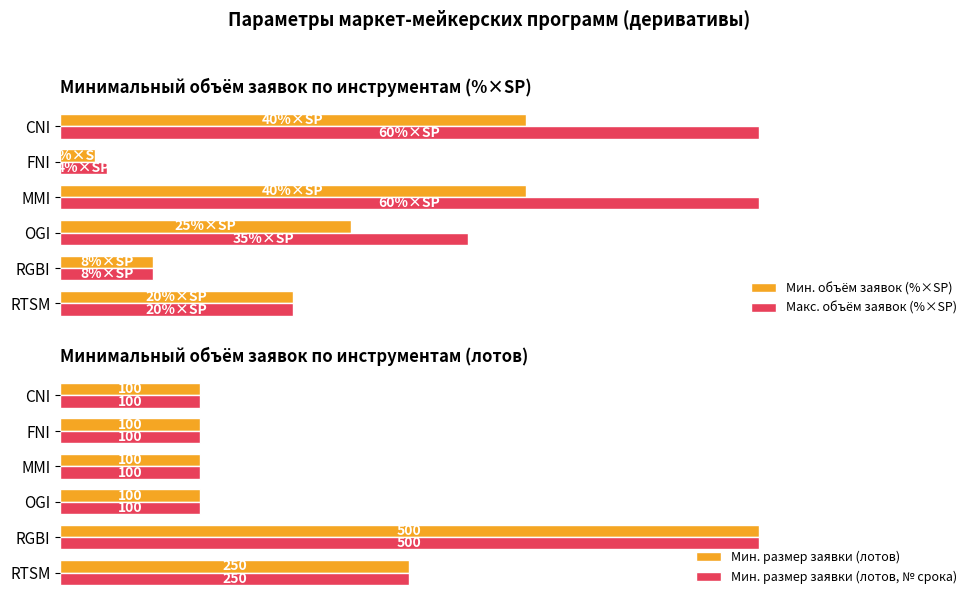

At how many categories does at least one series exceed 354?

1